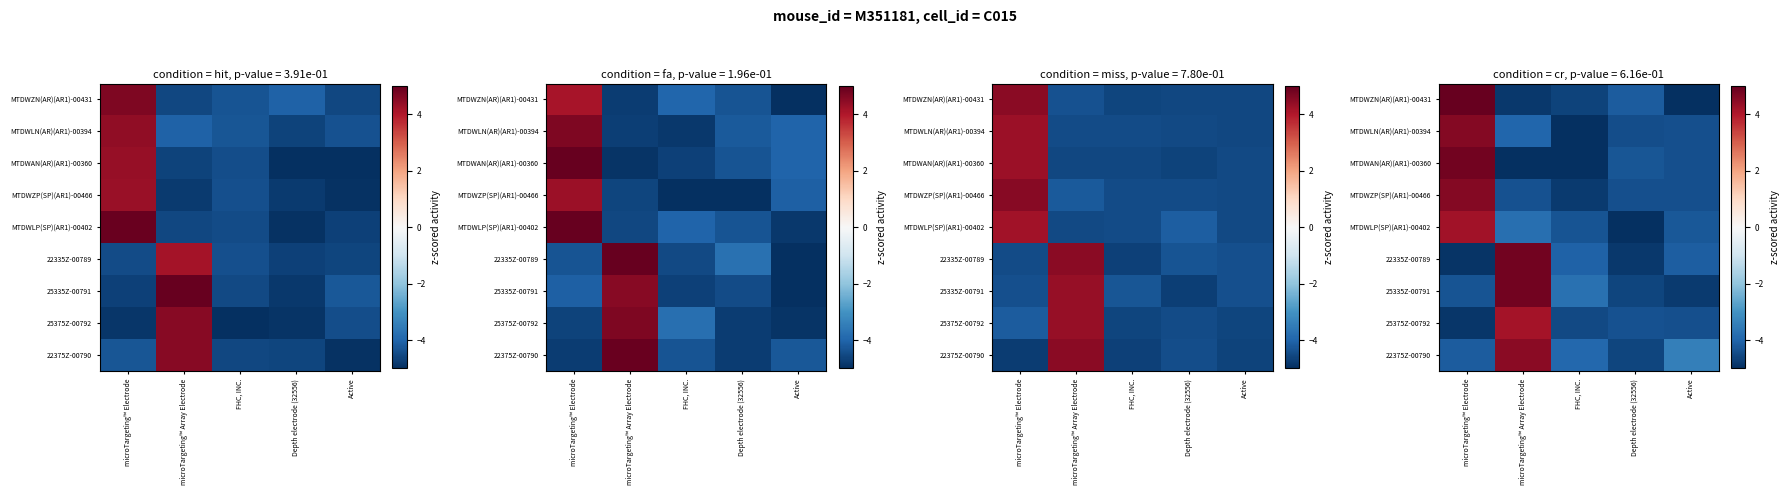

What is the difference between the MTDWLN(AR)(AR1)-00394 values at microTargeting™ Electrode and Depth electrode (32556)?

9.0